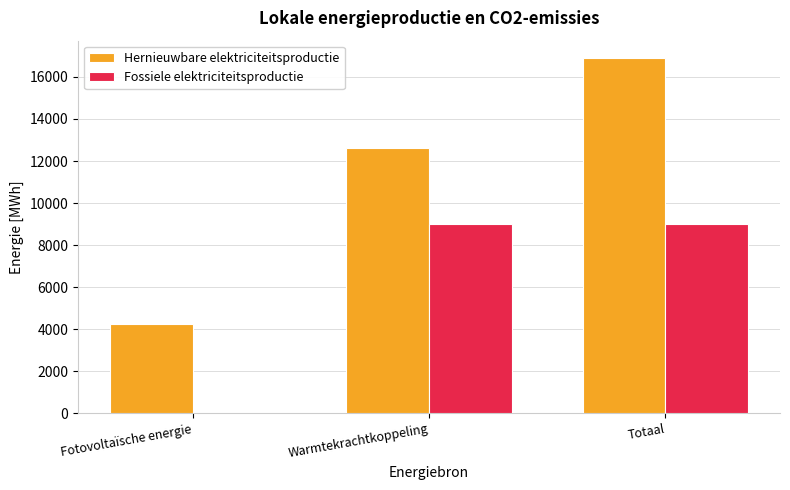

Which series has the largest range (max minus min)?

Hernieuwbare elektriciteitsproductie